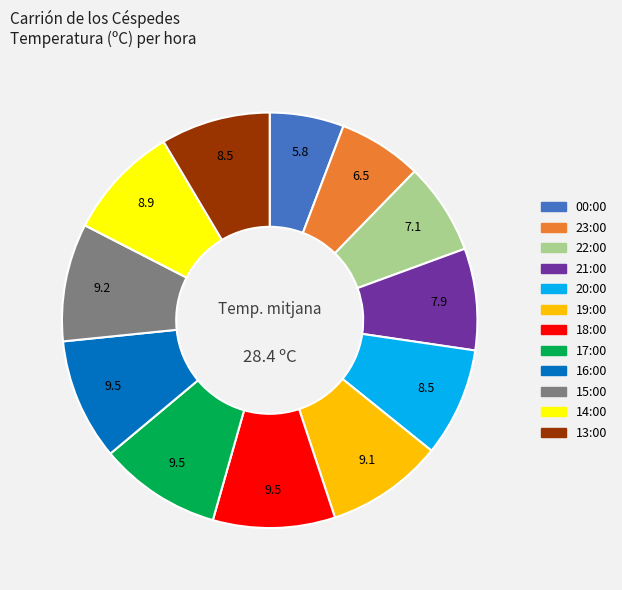

Combined, do 20:00 and 18:00 account for over 50%?

No